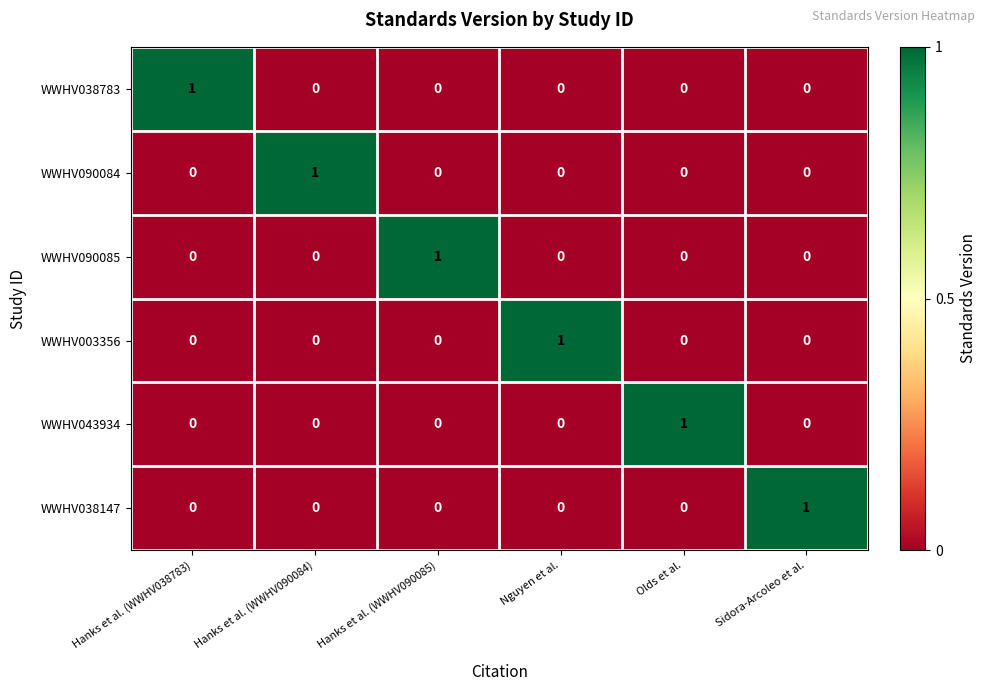

How many WWHV090084 values are between 0 and 1?

6